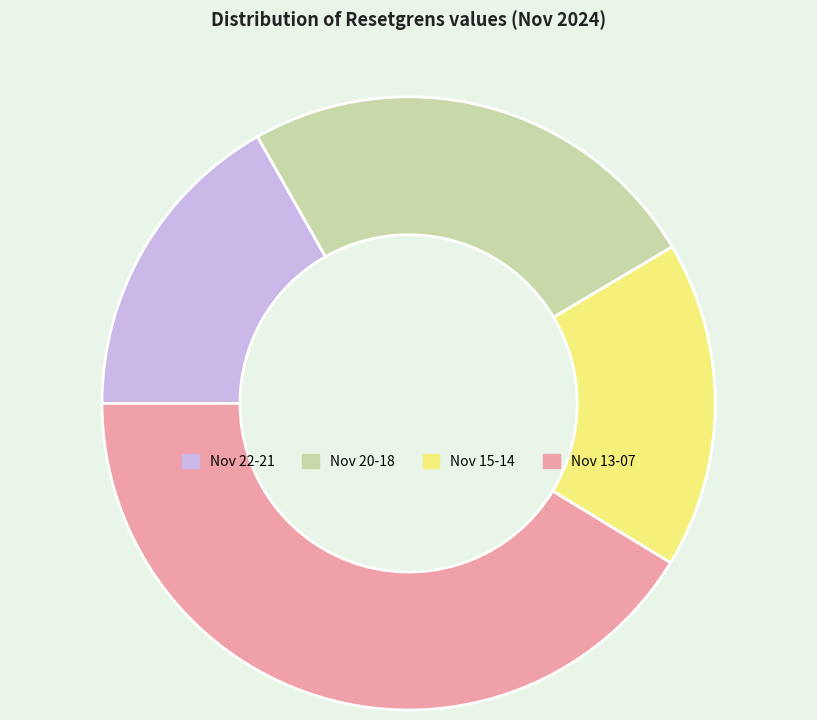

Which has a higher value, Nov 22-21 or Nov 13-07?

Nov 13-07